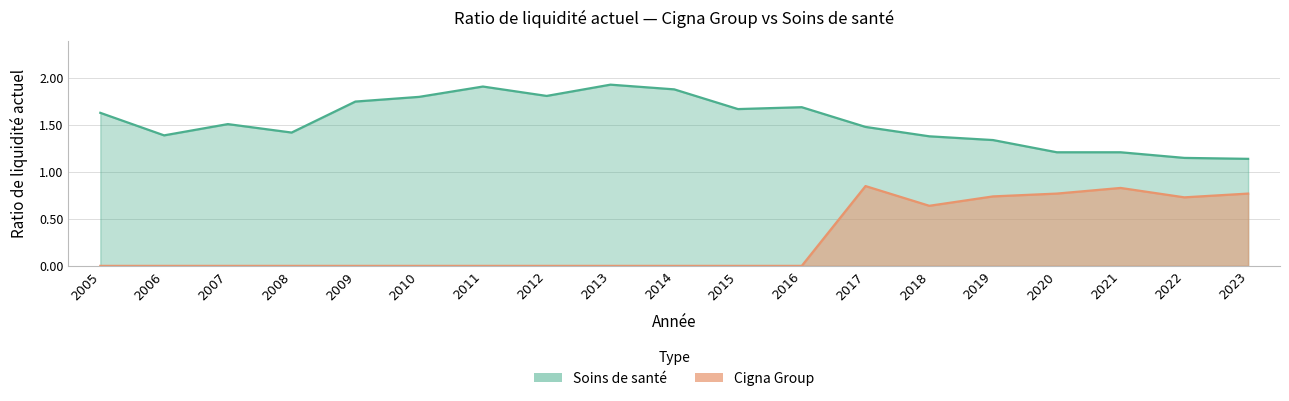

In Soins de santé, how many points are lower than both neighbors (excluding endpoints)?

4